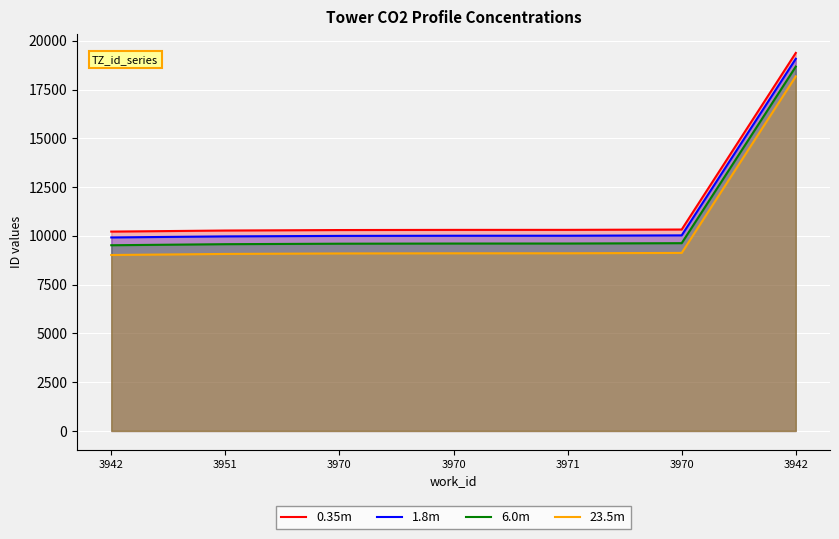

Which category has the highest value in the 0.35m series?

3942